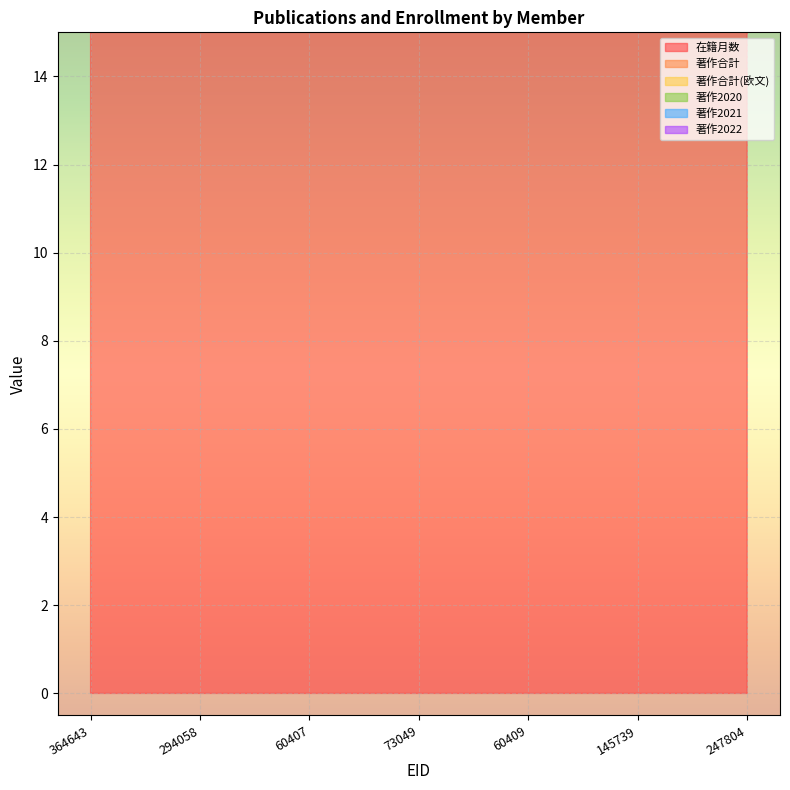

Between 294058 and 247804, which is larger?

247804